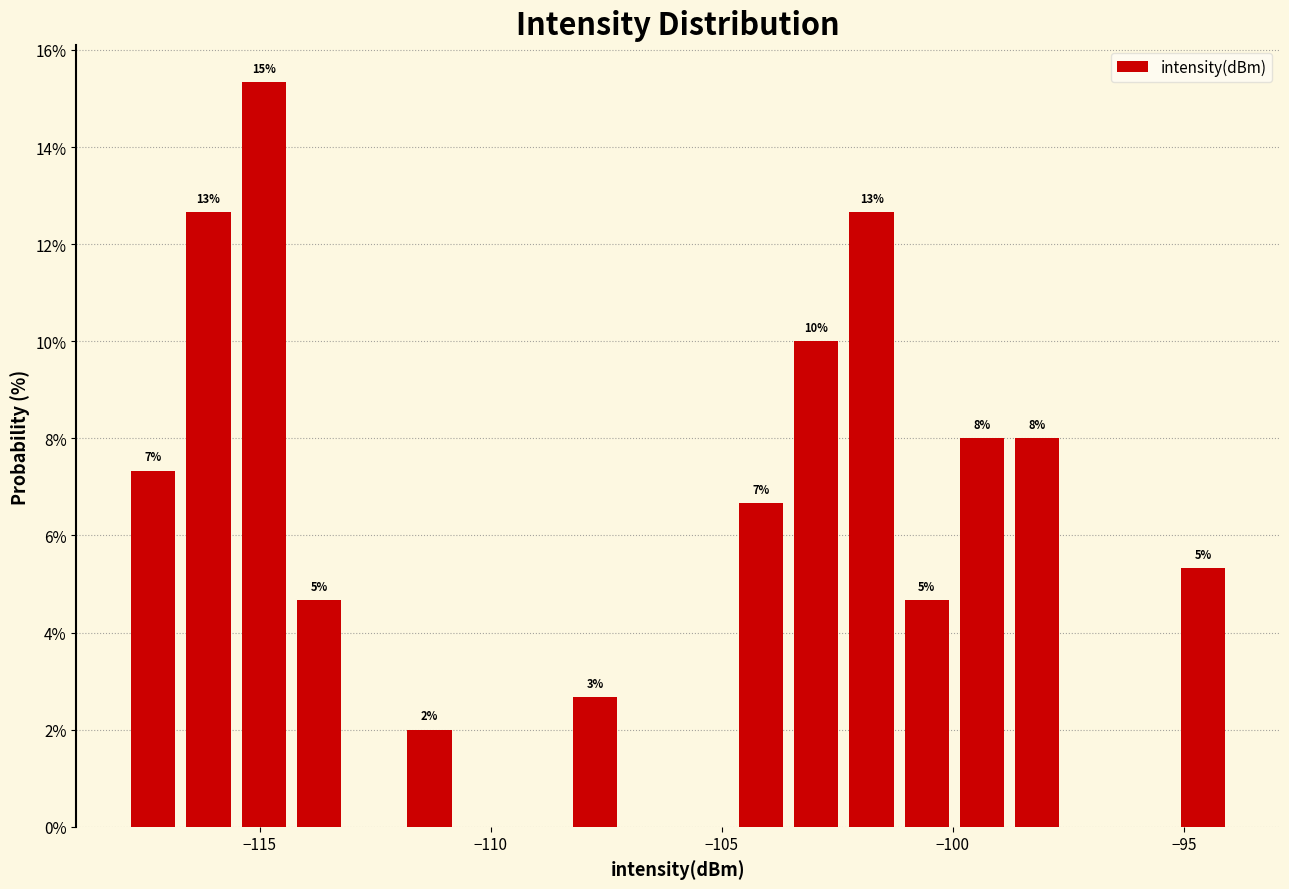

Read against the x-axis, roughly where is the centre of the tallest bar?

-115.0